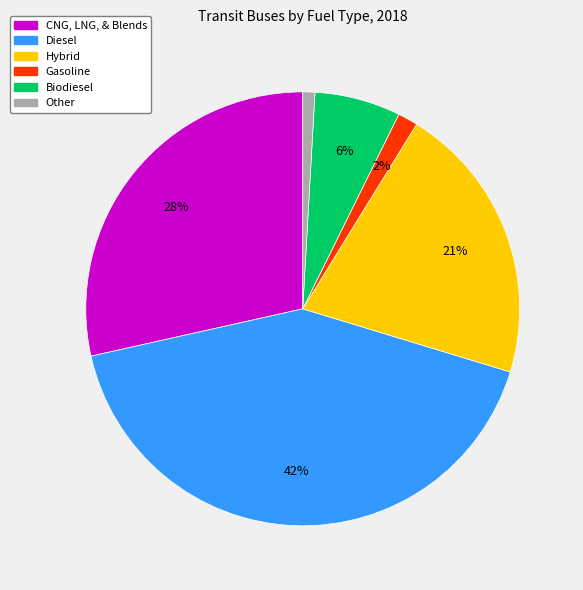

What percentage is the Diesel slice, to the nearest percent?

42%